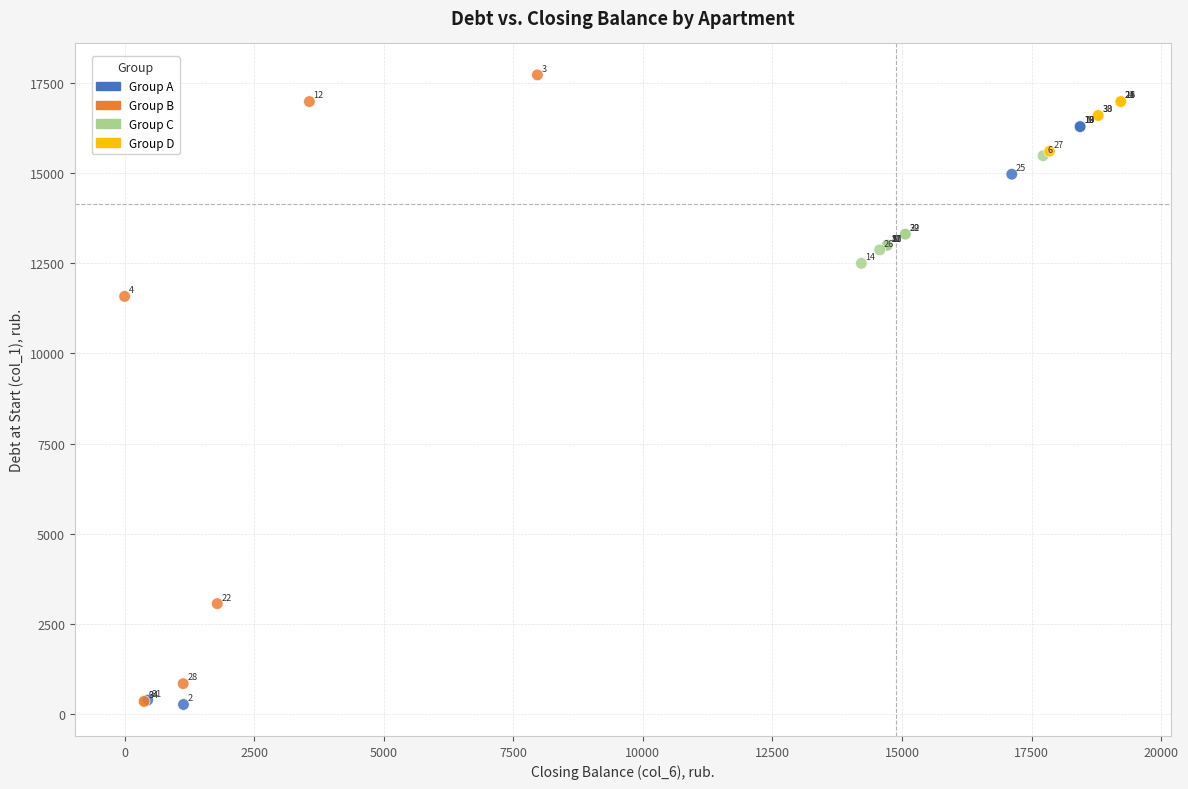

What Y value in the scatter plot is closest to 8993?

11578.1